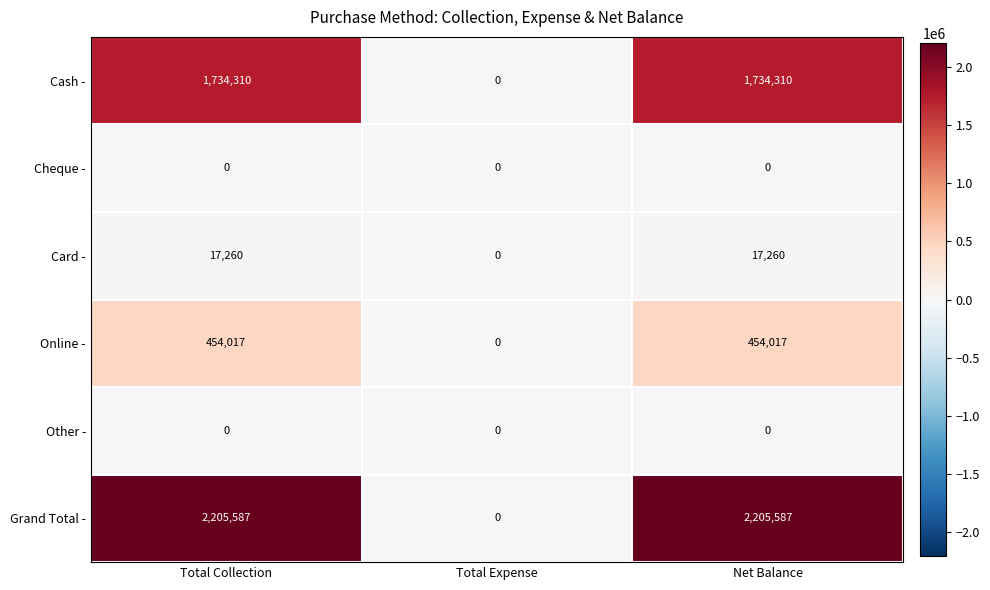

Reading left to right, extract all data points from this chart.

Cash -: 1734310	0	1734310
Cheque -: 0	0	0
Card -: 17260	0	17260
Online -: 454017	0	454017
Other -: 0	0	0
Grand Total -: 2205587	0	2205587